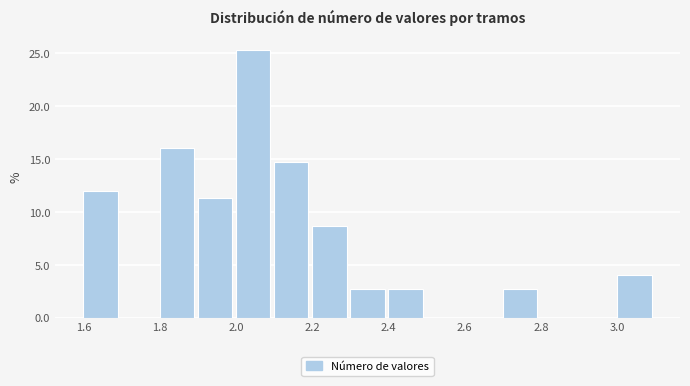

Over which range of the x-axis is the bar tallest?

2.0 to 2.1